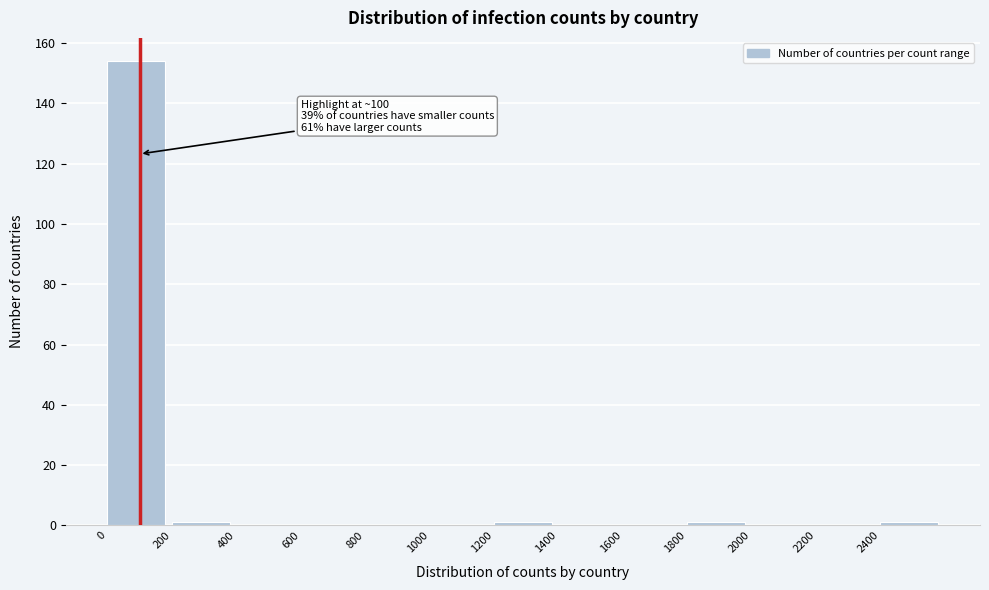

Which range on the x-axis has the tallest bar?

0 to 200